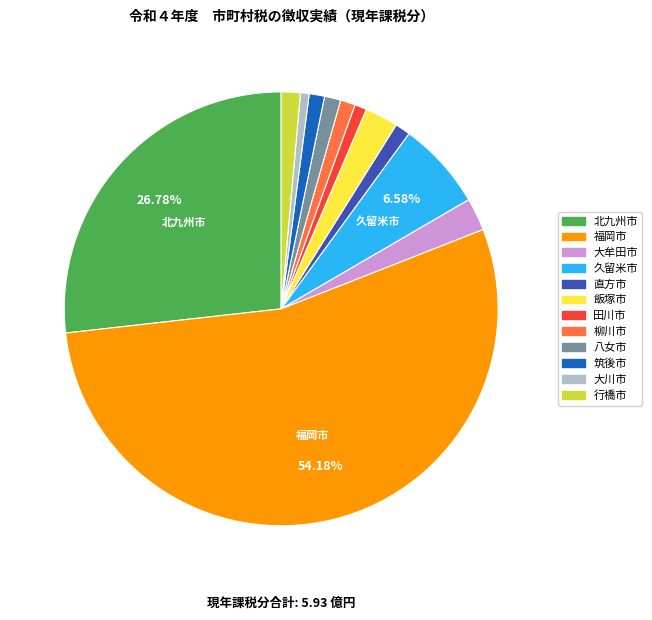

Is there a majority slice in this chart?

Yes